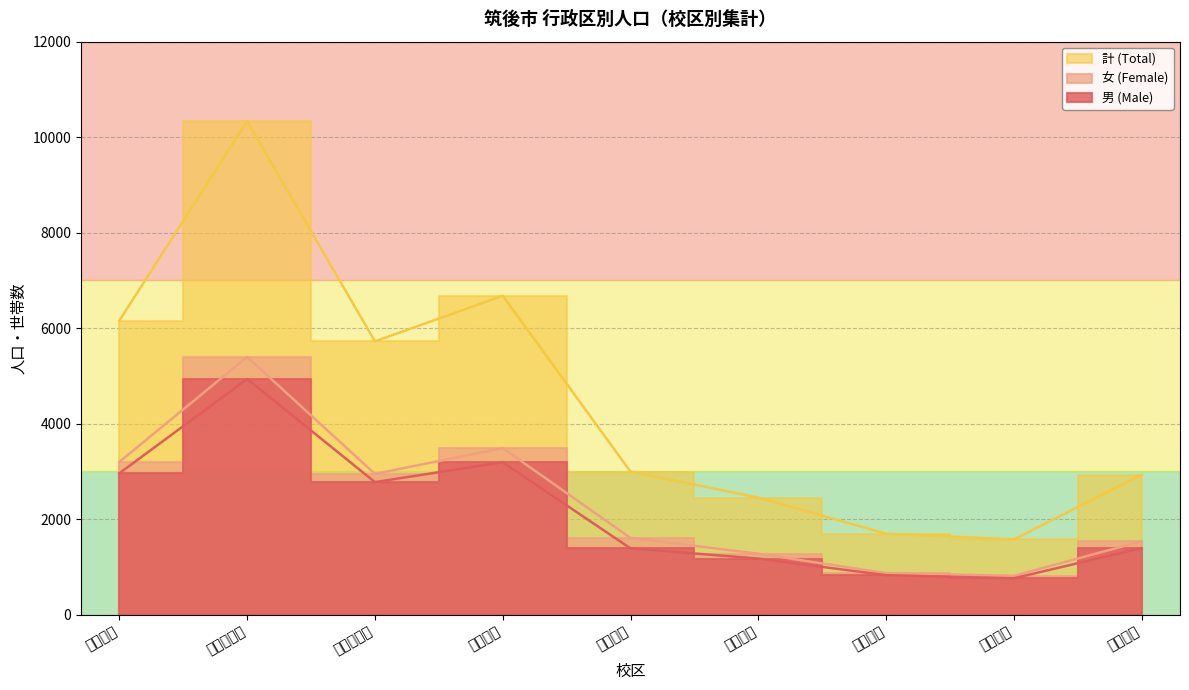

True or false: 女 (Female) has more than 2 points higher than both neighbors.

False